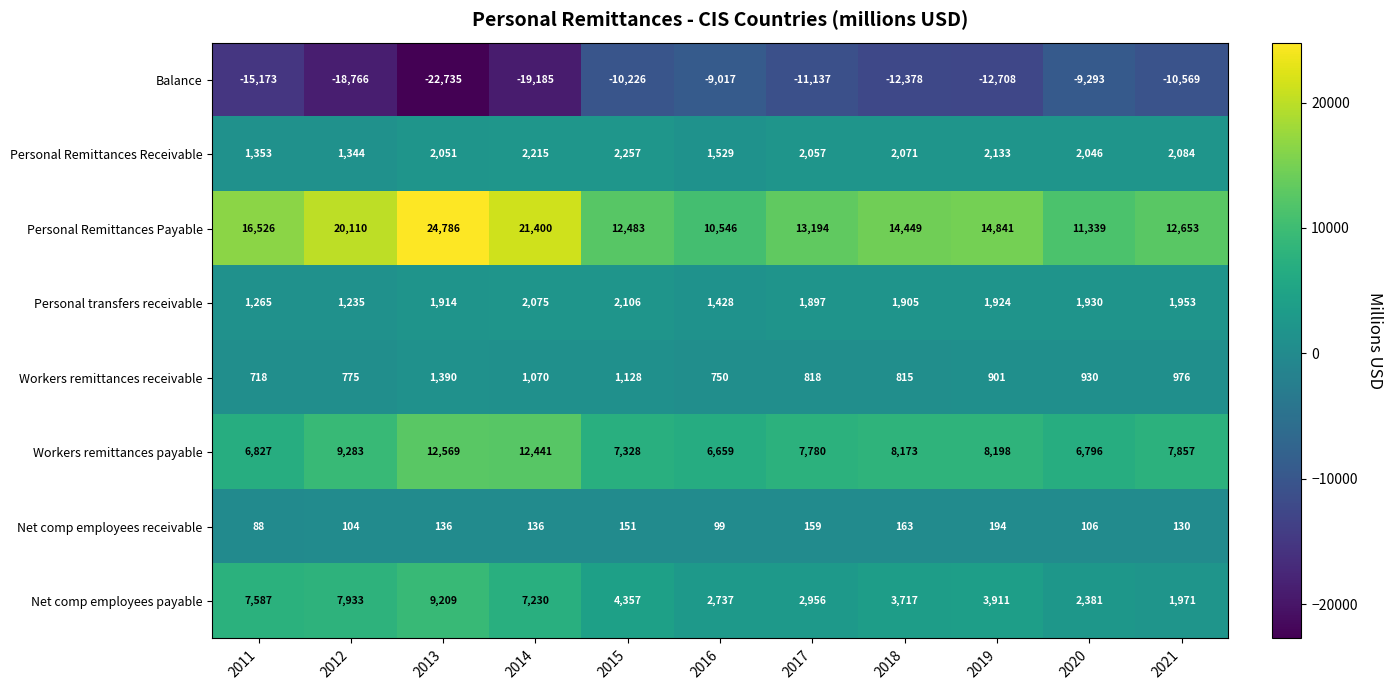

Count the number of data series in this chart.

8